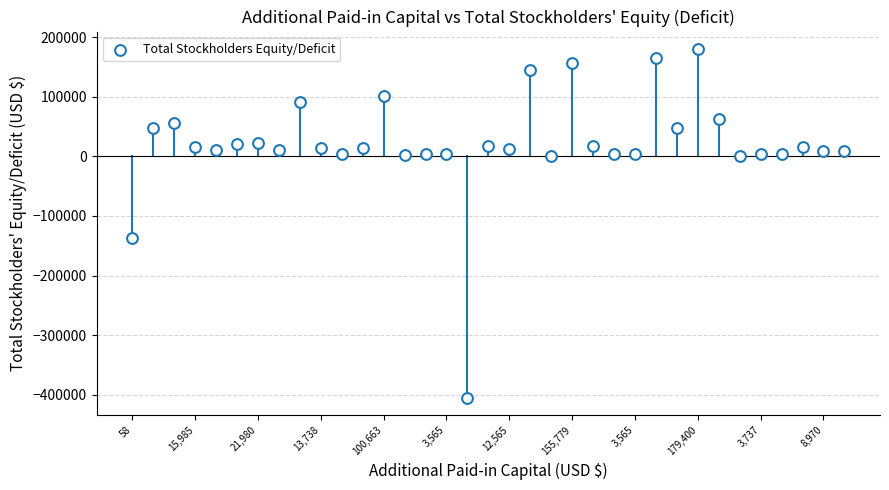

What is the range of Y values (max minus min)?

584885